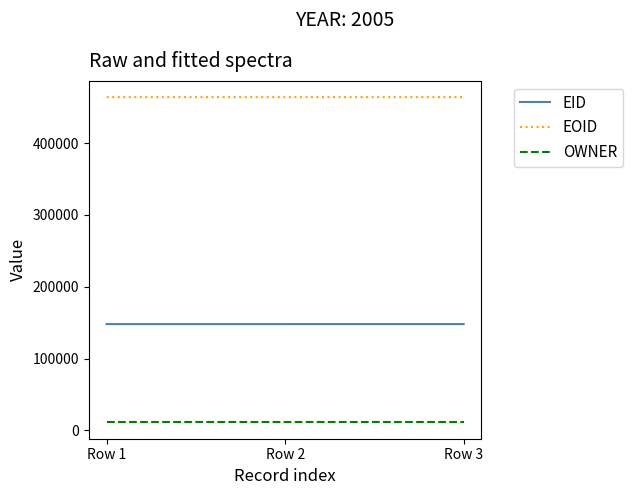

Rank the series by their maximum value, from lowest to highest.

OWNER, EID, EOID